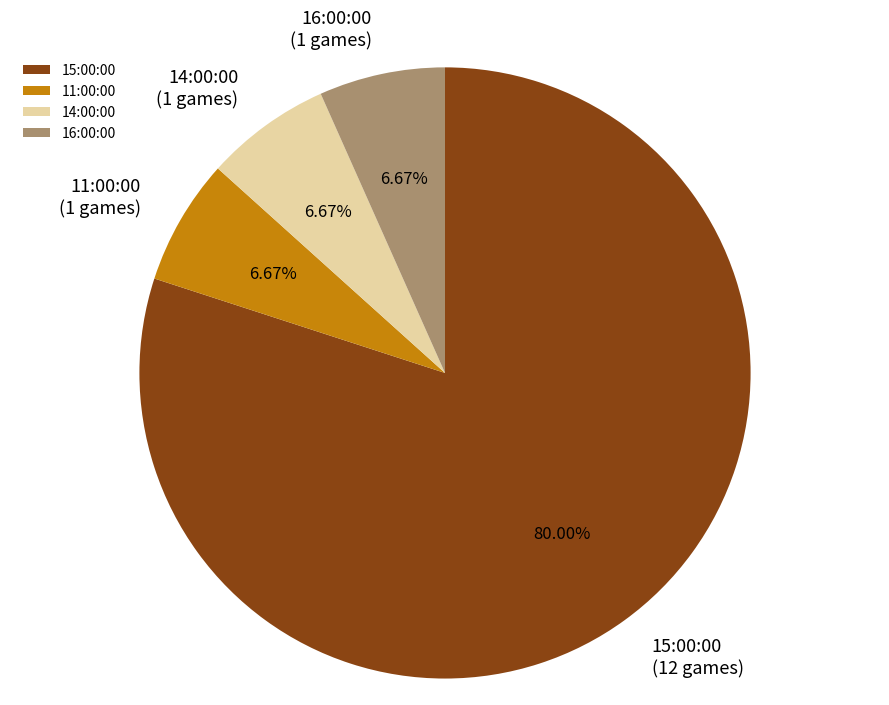

Is there any slice that represents more than half of the pie?

Yes